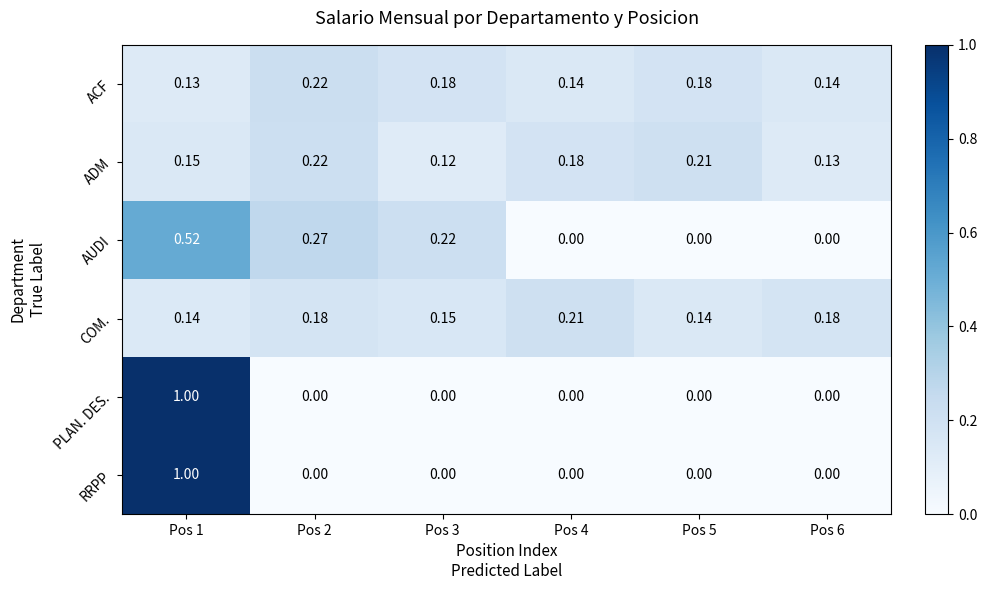

Is the value of ACF at Pos 5 greater than the value of RRPP at Pos 1?

No